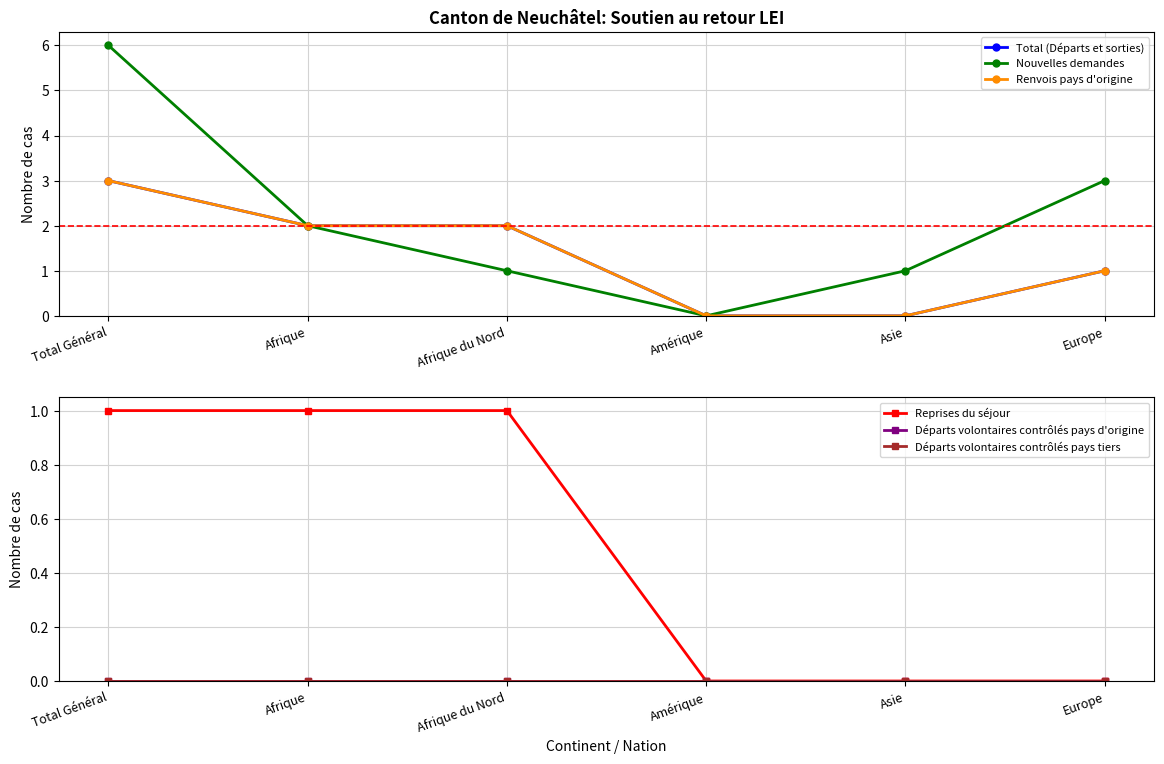

Reading right to left, what are all the values shown in this chart?

Total (Départs et sorties): Europe=1	Asie=0	Amérique=0	Afrique du Nord=2	Afrique=2	Total Général=3
Nouvelles demandes: Europe=3	Asie=1	Amérique=0	Afrique du Nord=1	Afrique=2	Total Général=6
Renvois pays d'origine: Europe=1	Asie=0	Amérique=0	Afrique du Nord=2	Afrique=2	Total Général=3
Reprises du séjour: Europe=0	Asie=0	Amérique=0	Afrique du Nord=1	Afrique=1	Total Général=1
Départs volontaires contrôlés pays d'origine: Europe=0	Asie=0	Amérique=0	Afrique du Nord=0	Afrique=0	Total Général=0
Départs volontaires contrôlés pays tiers: Europe=0	Asie=0	Amérique=0	Afrique du Nord=0	Afrique=0	Total Général=0